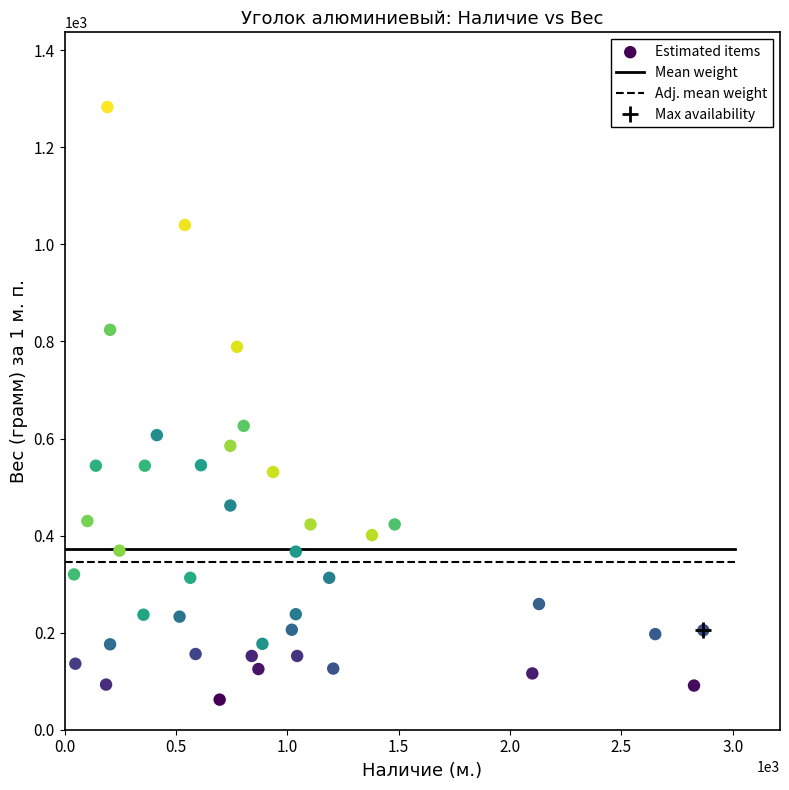

What is the range of Y values (max minus min)?

1221